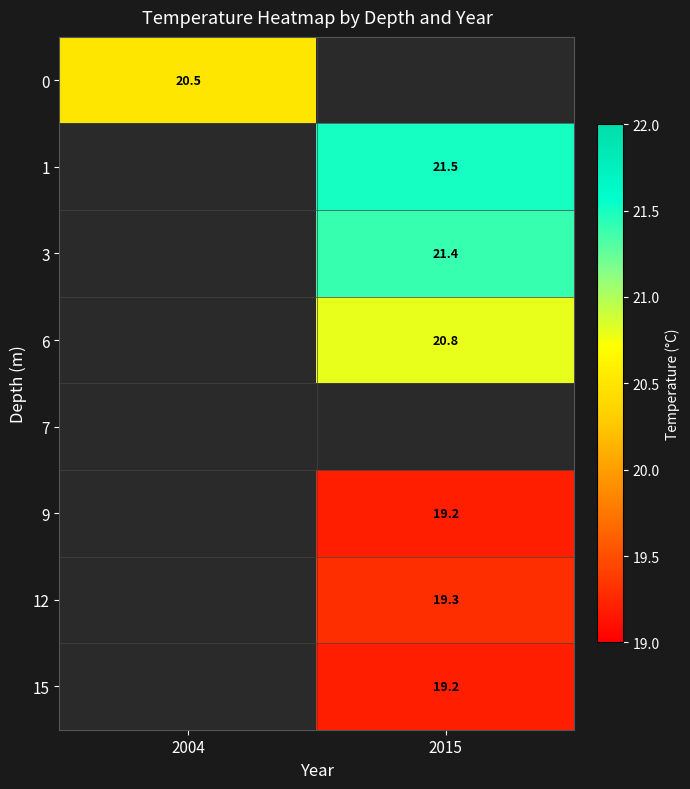

The value of 1 at 2015 is 30.2. True or false?

False